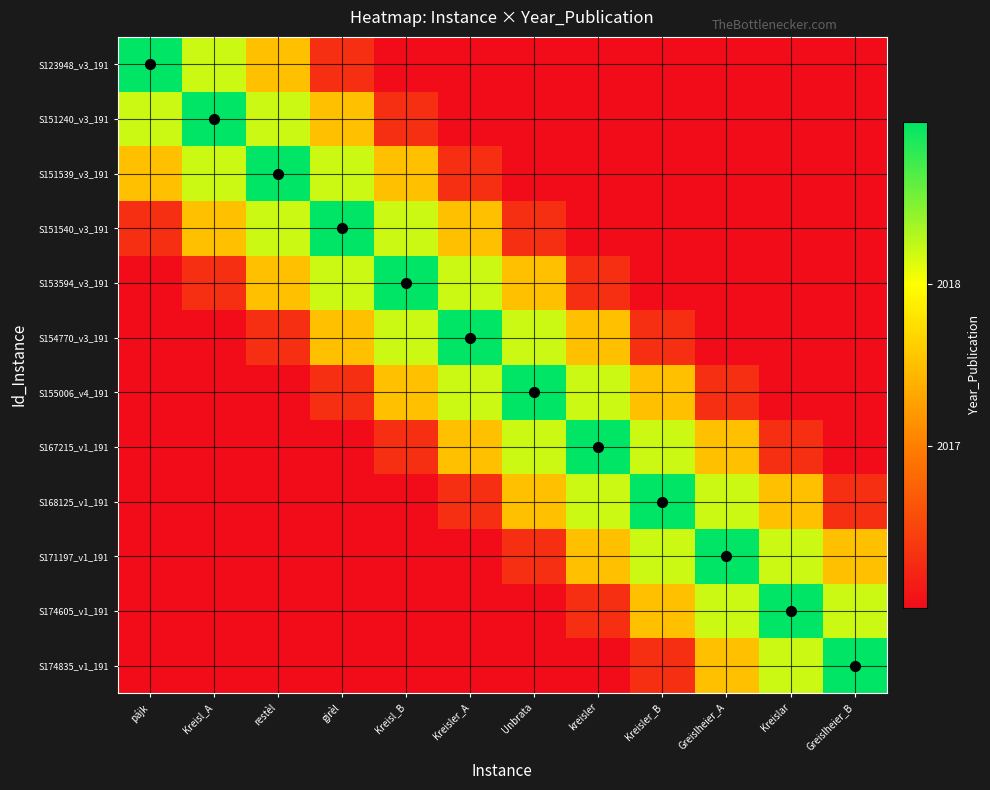

The value of S155006_v4_191 at kreisler is 1029.3. True or false?

False